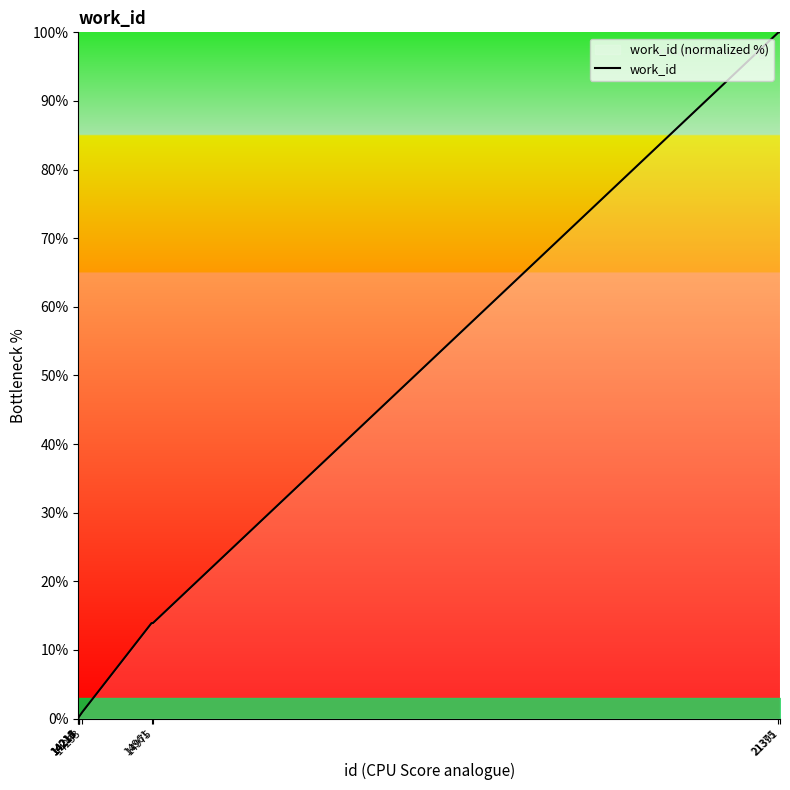

What is the greatest value displayed?

100.0